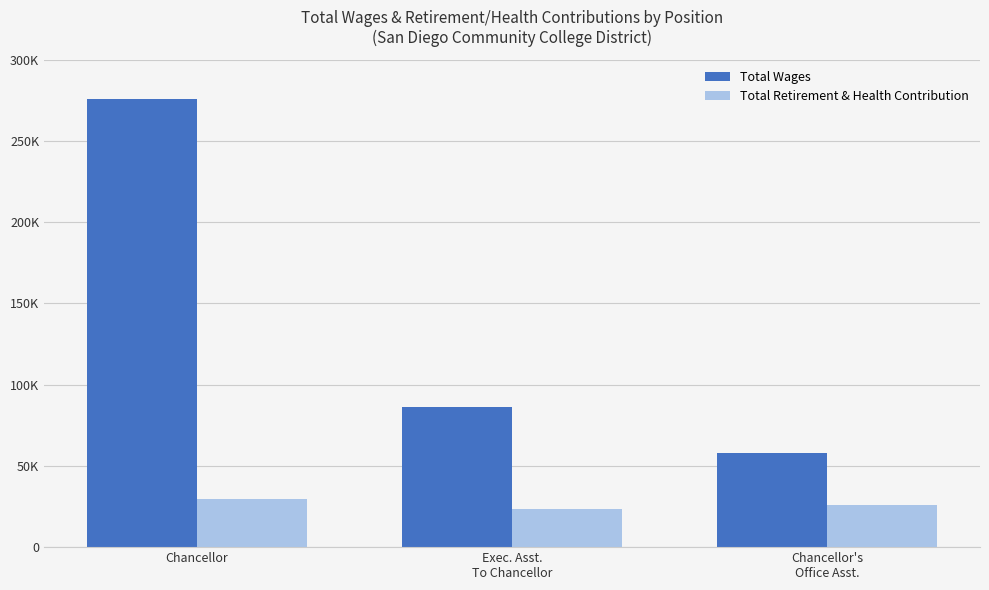

At which category is the sum across all series the highest?

Chancellor